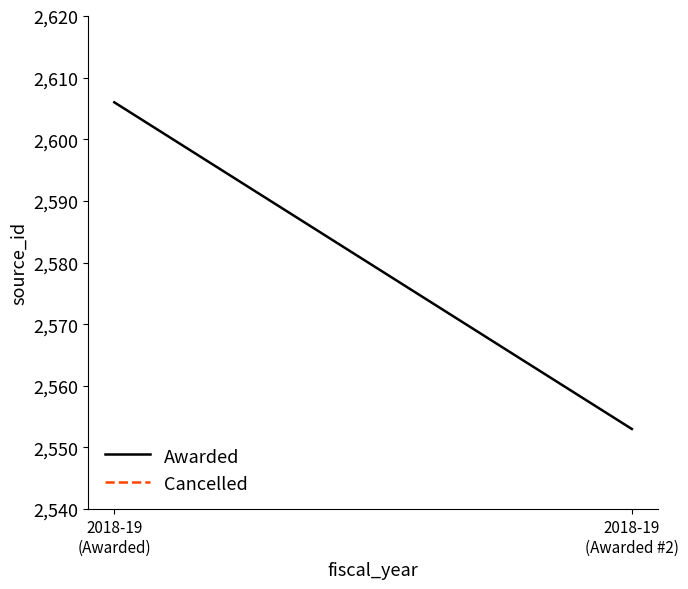

What is the sum of the values at 2018-19
(Awarded) and 2018-19
(Awarded #2)?

5159